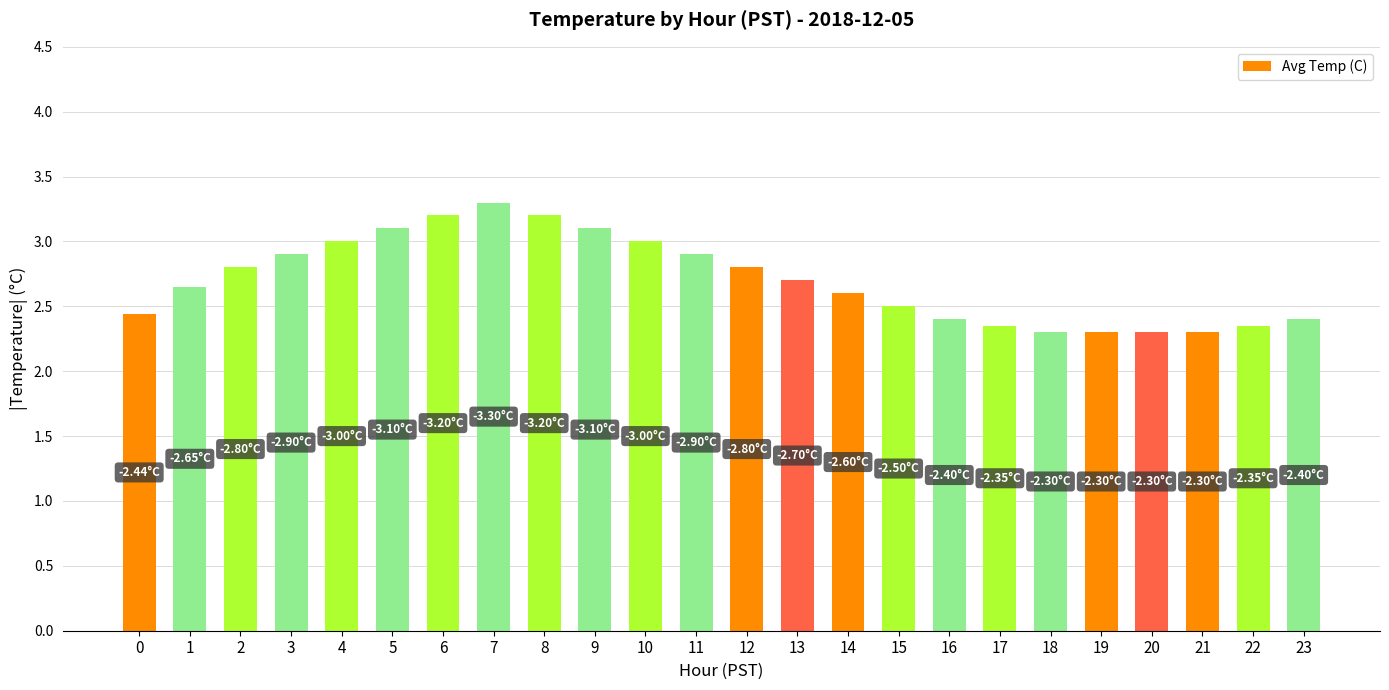

What is the difference between the values at 7 and 10?

0.3